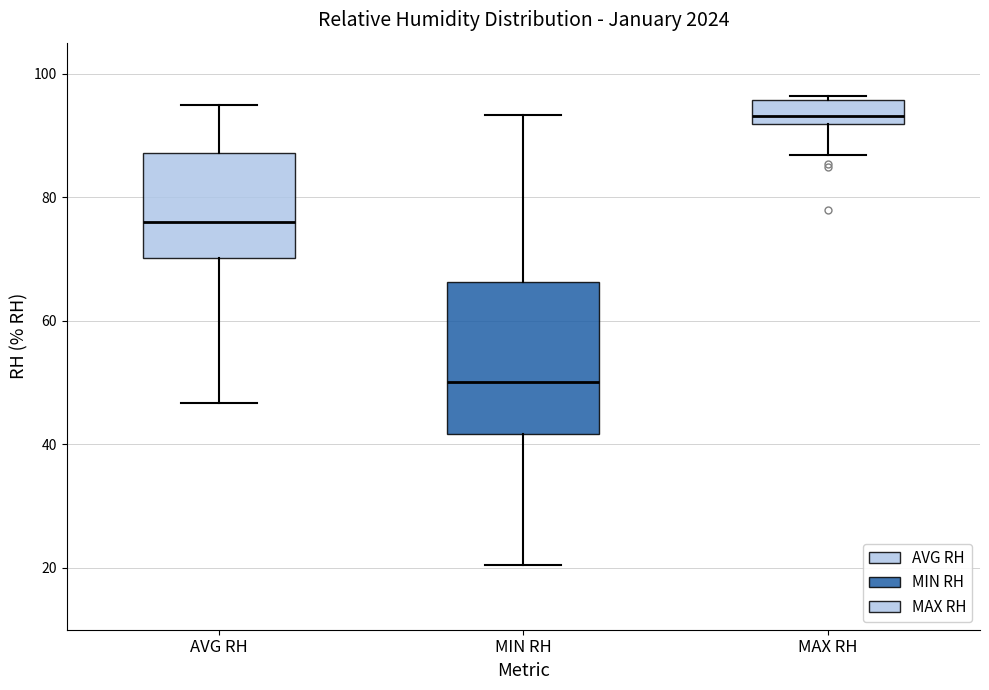

Which box's median line is the highest?

MAX RH